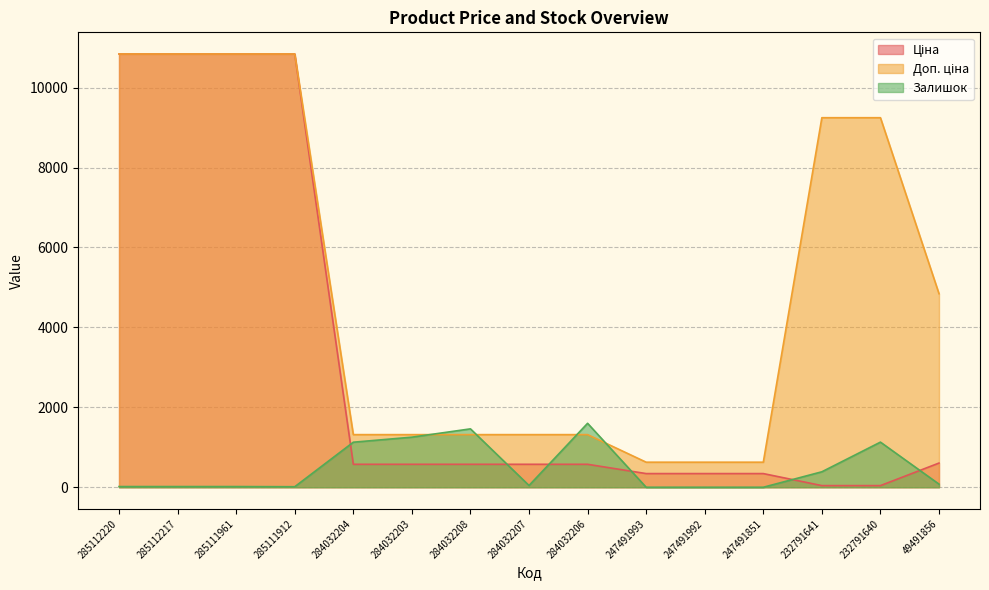

Which label corresponds to the smallest value in the chart?

247491993